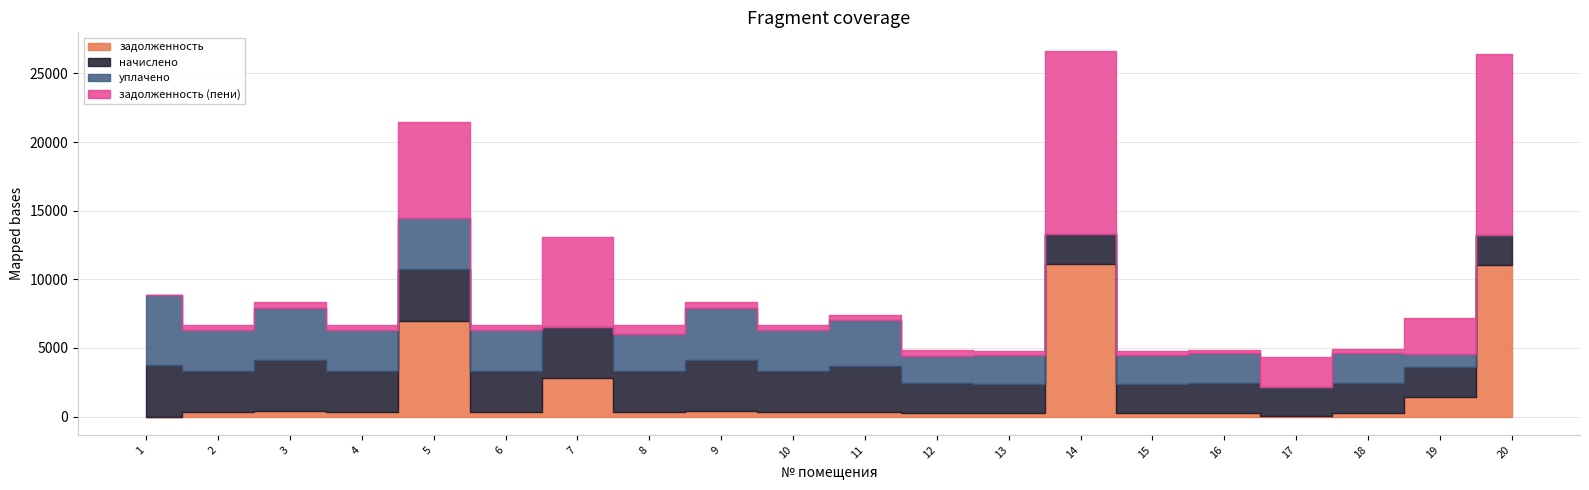

Does the chart display data point markers on the line(s)?

No